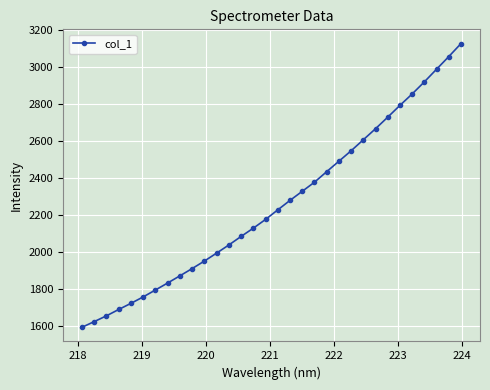

What is the sum of all values?

72282.6